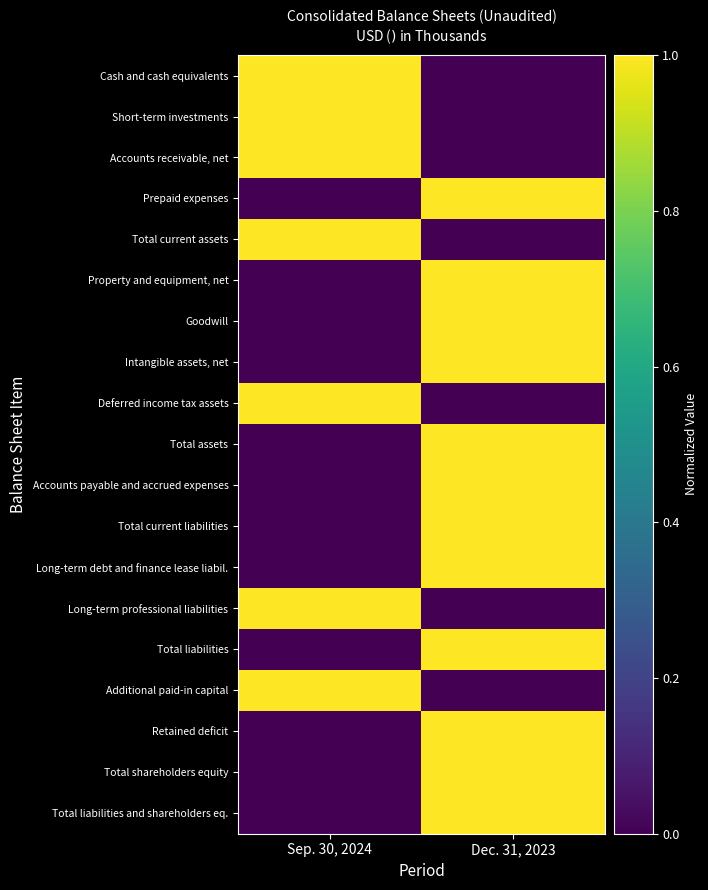

How many data points does each series have?

2